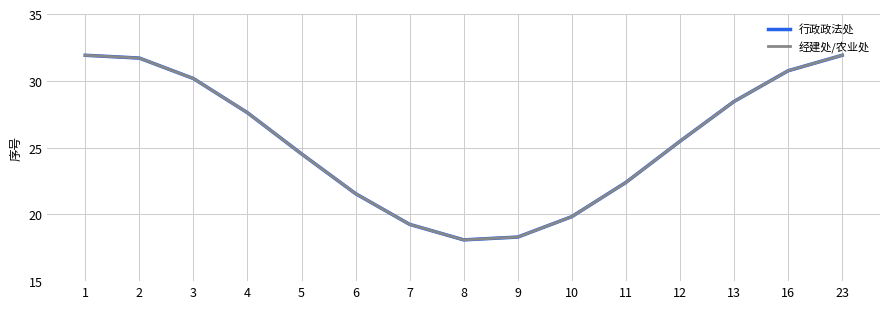

What is the value of the 行政政法处 point at the 11th from the left?

22.4